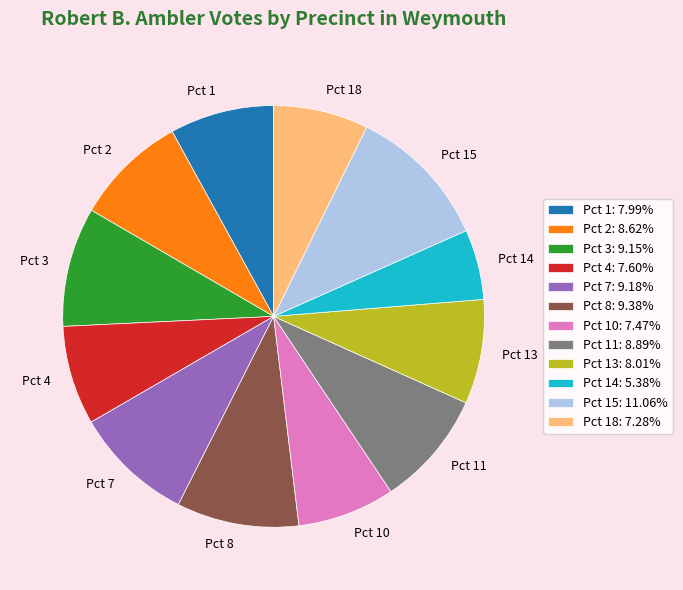

Combined, do Pct 10 and Pct 13 account for over 50%?

No